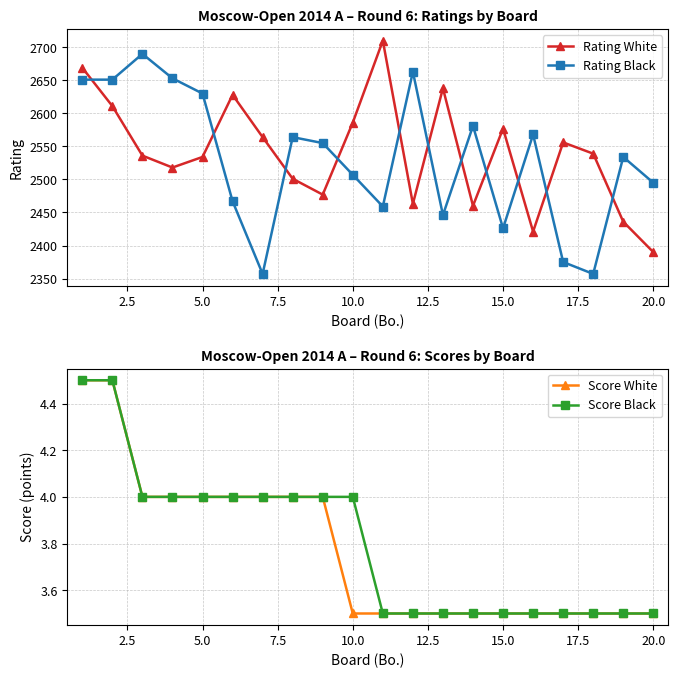

How many times do Rating White and Rating Black cross each other?

11